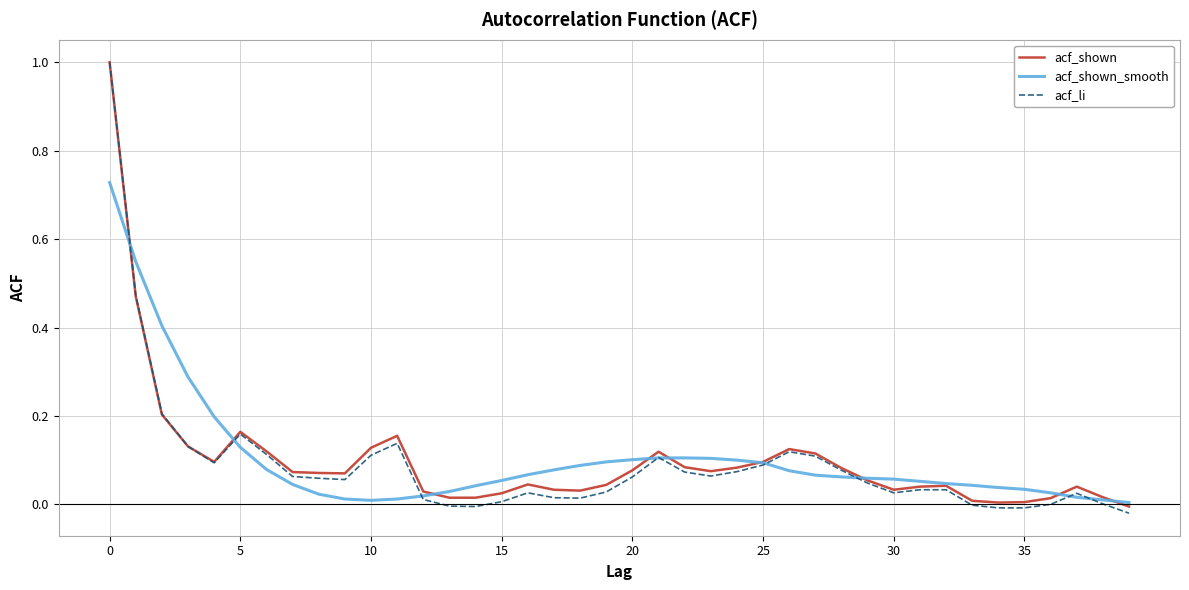

What is the greatest value displayed?

1.0